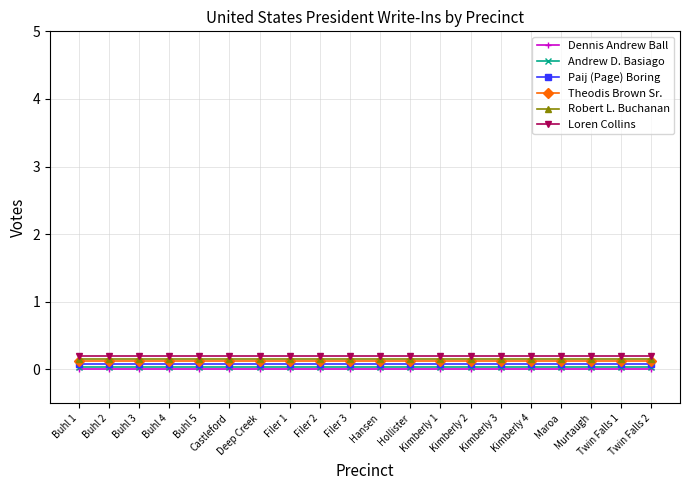

True or false: Andrew D. Basiago and Robert L. Buchanan intersect in this chart.

False